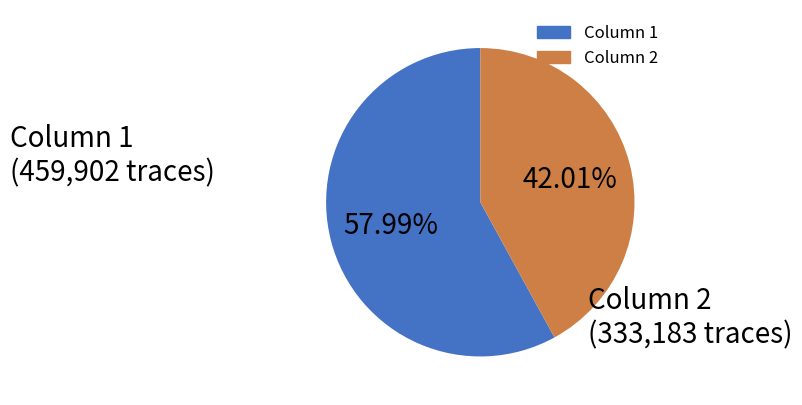

To the nearest percent, what is the difference between the Column 2 and Column 1 slice percentages?

16%